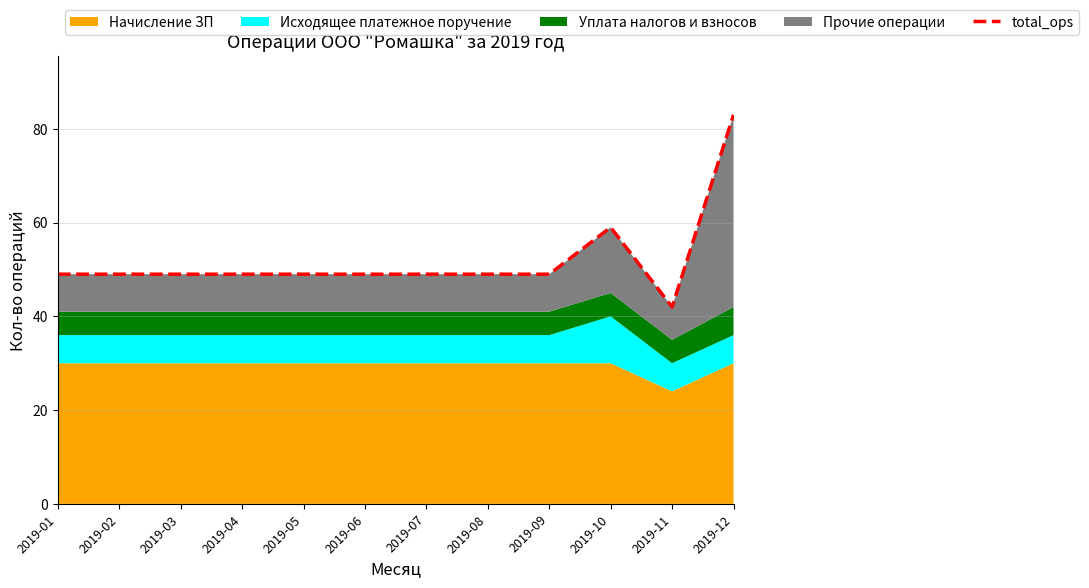

What is the minimum value shown in the chart?

42